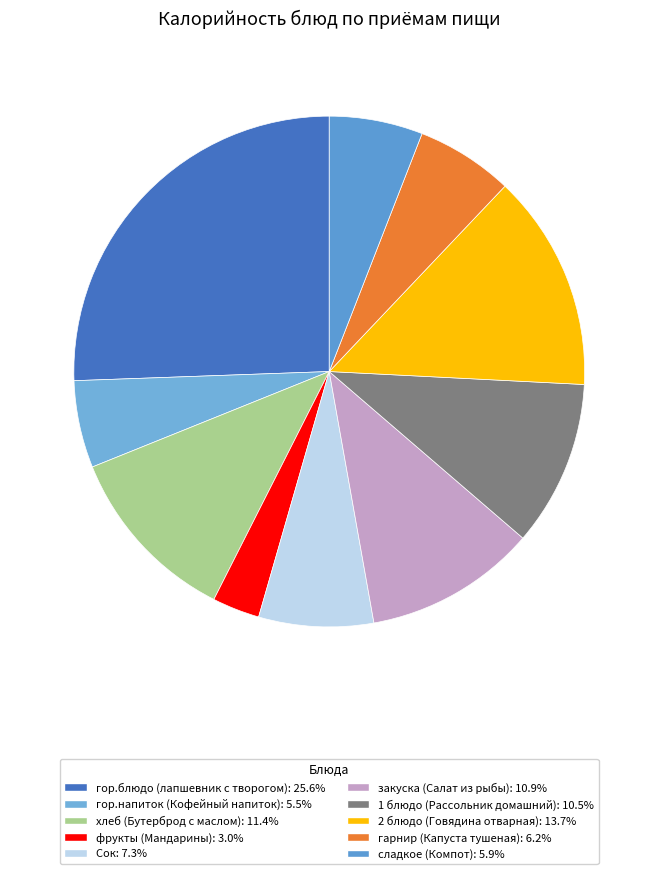

Is the sum of гор.напиток (Кофейный напиток) and хлеб (Бутерброд с маслом) greater than half?

No